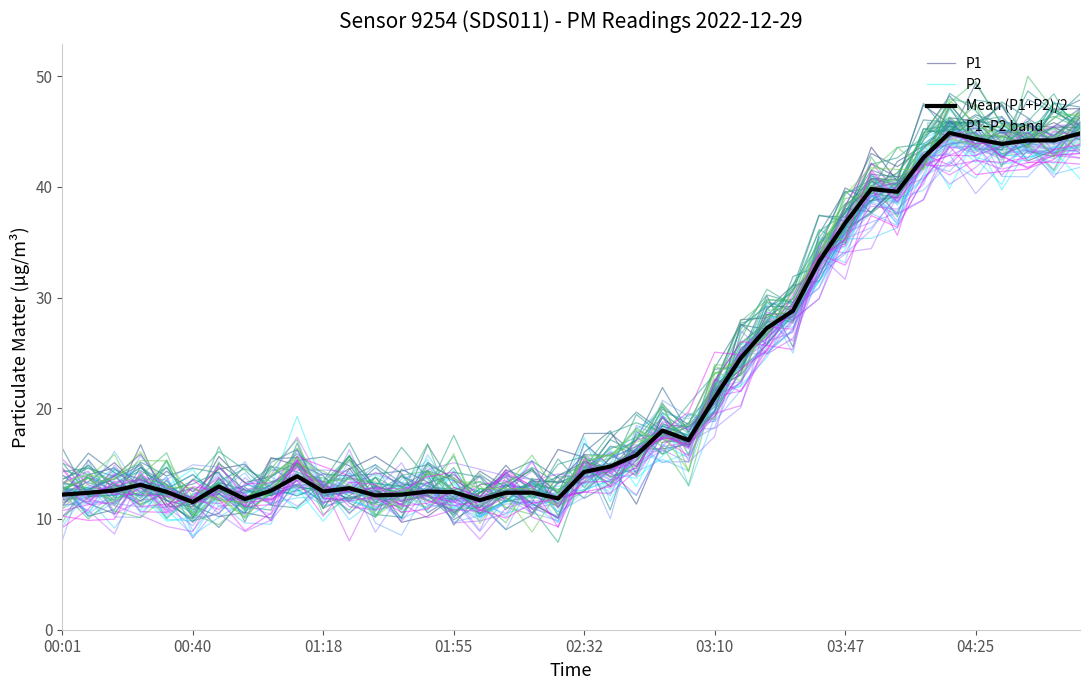

What is the lowest value of the Mean (P1+P2)/2 series?

11.5